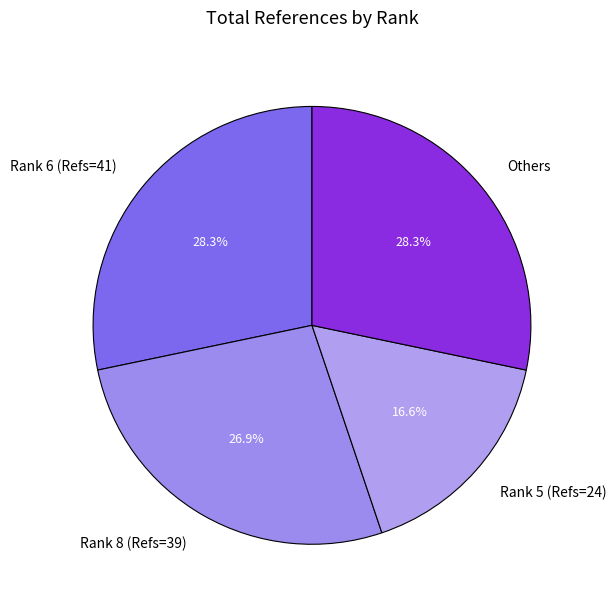

What is the ratio of the value at Rank 8 (Refs=39) to the value at Others?

1.0